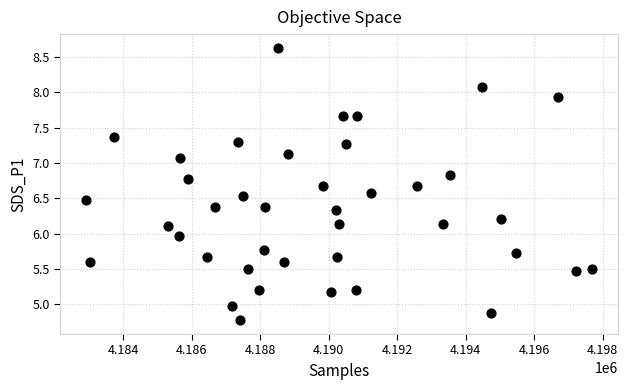

What is the range of Y values (max minus min)?

3.9